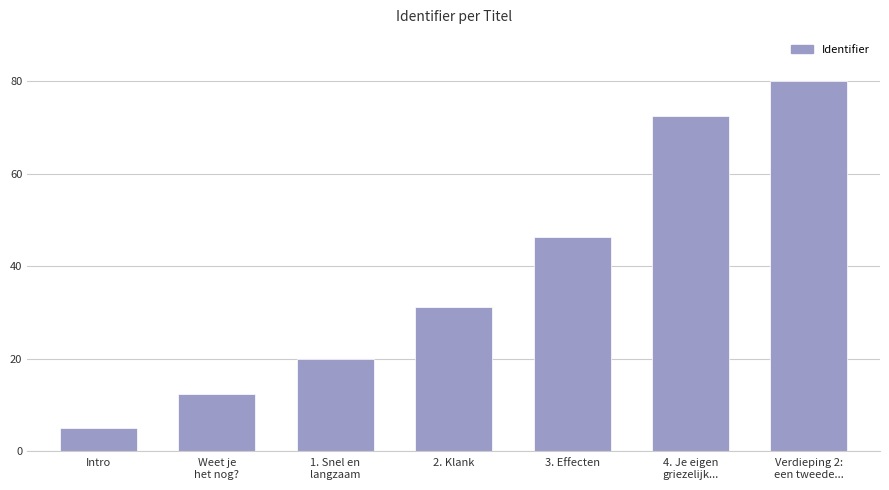

What is the value of the 7th bar from the left?

80.0